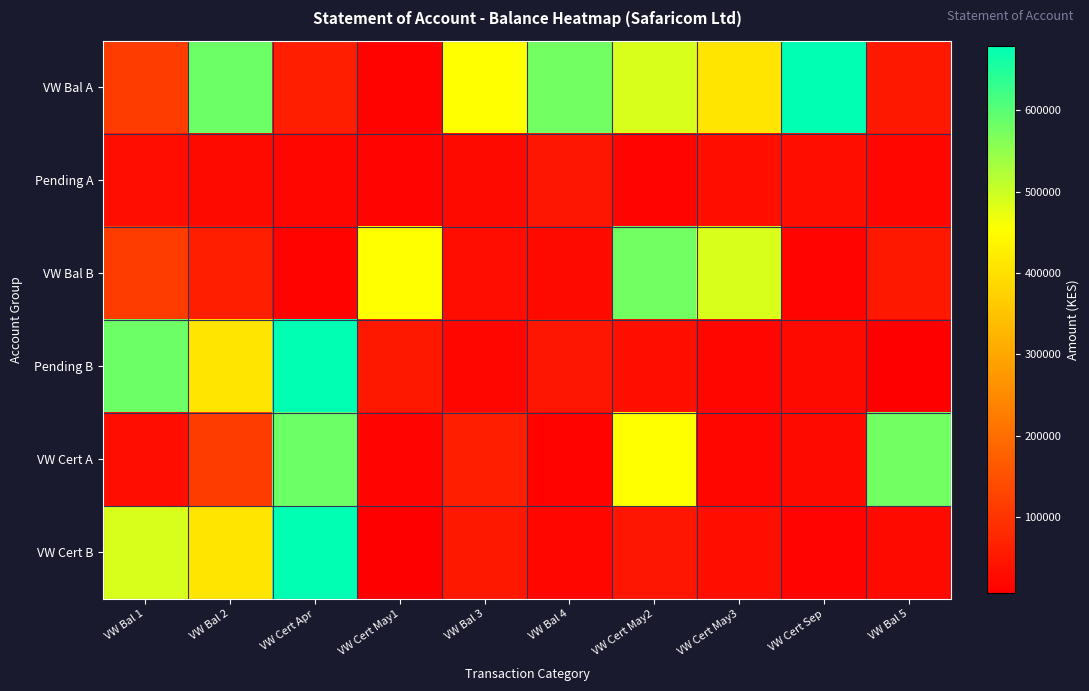

Which series changed the most between VW Bal 3 and VW Cert May2?

VW Bal B